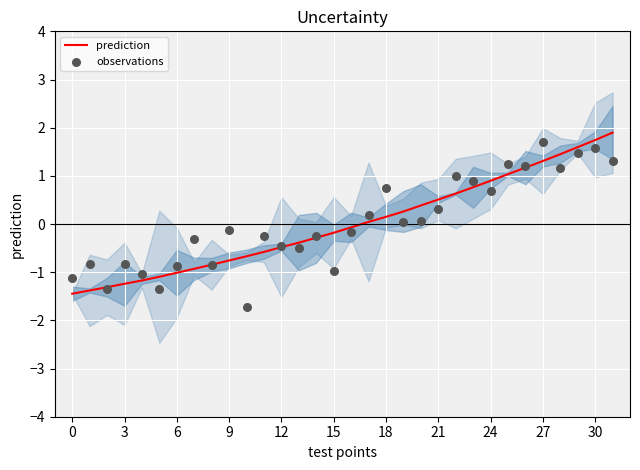

Which series has the widest spread of Y values?

observations